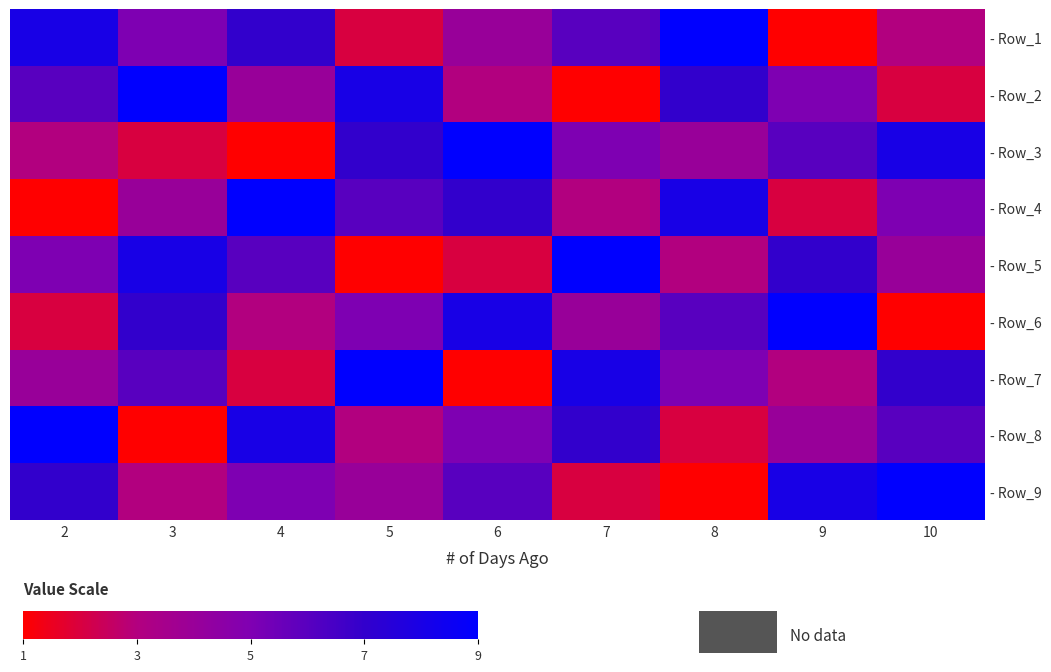

Is it true that - Row_3 equals 12 at 6?

False